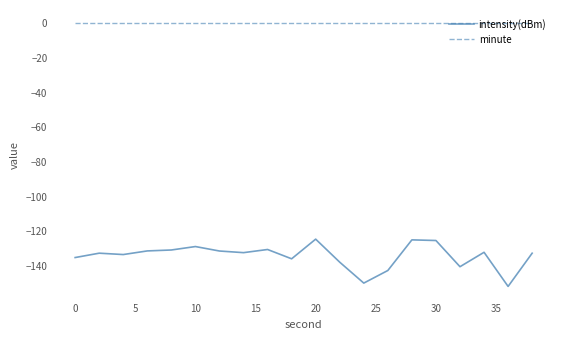

What is the minimum value shown in the chart?

-151.8